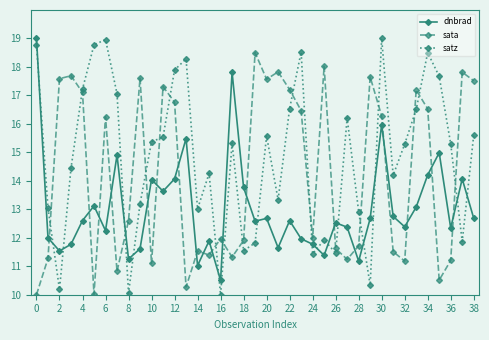

List the series in order of their overall mean, highest first.

satz, sata, dnbrad